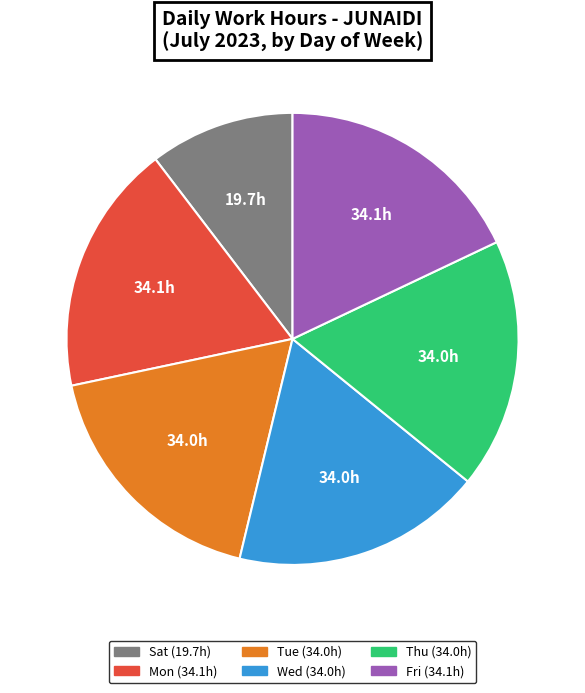

Is there a majority slice in this chart?

No